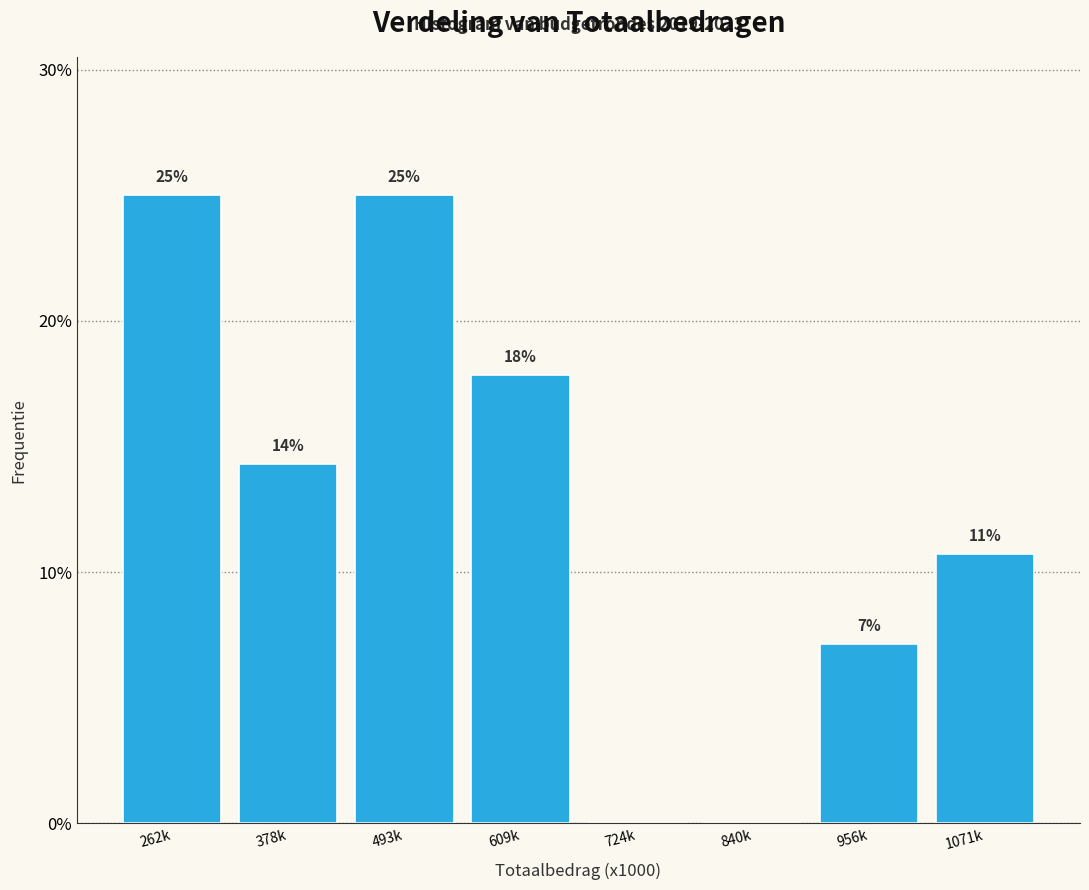

Are the bars horizontal?

No